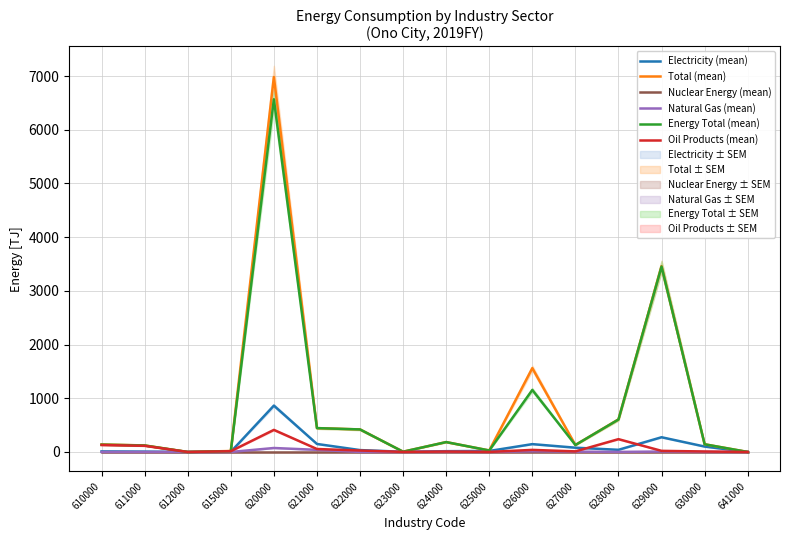

At which label does Total (mean) reach its peak?

620000